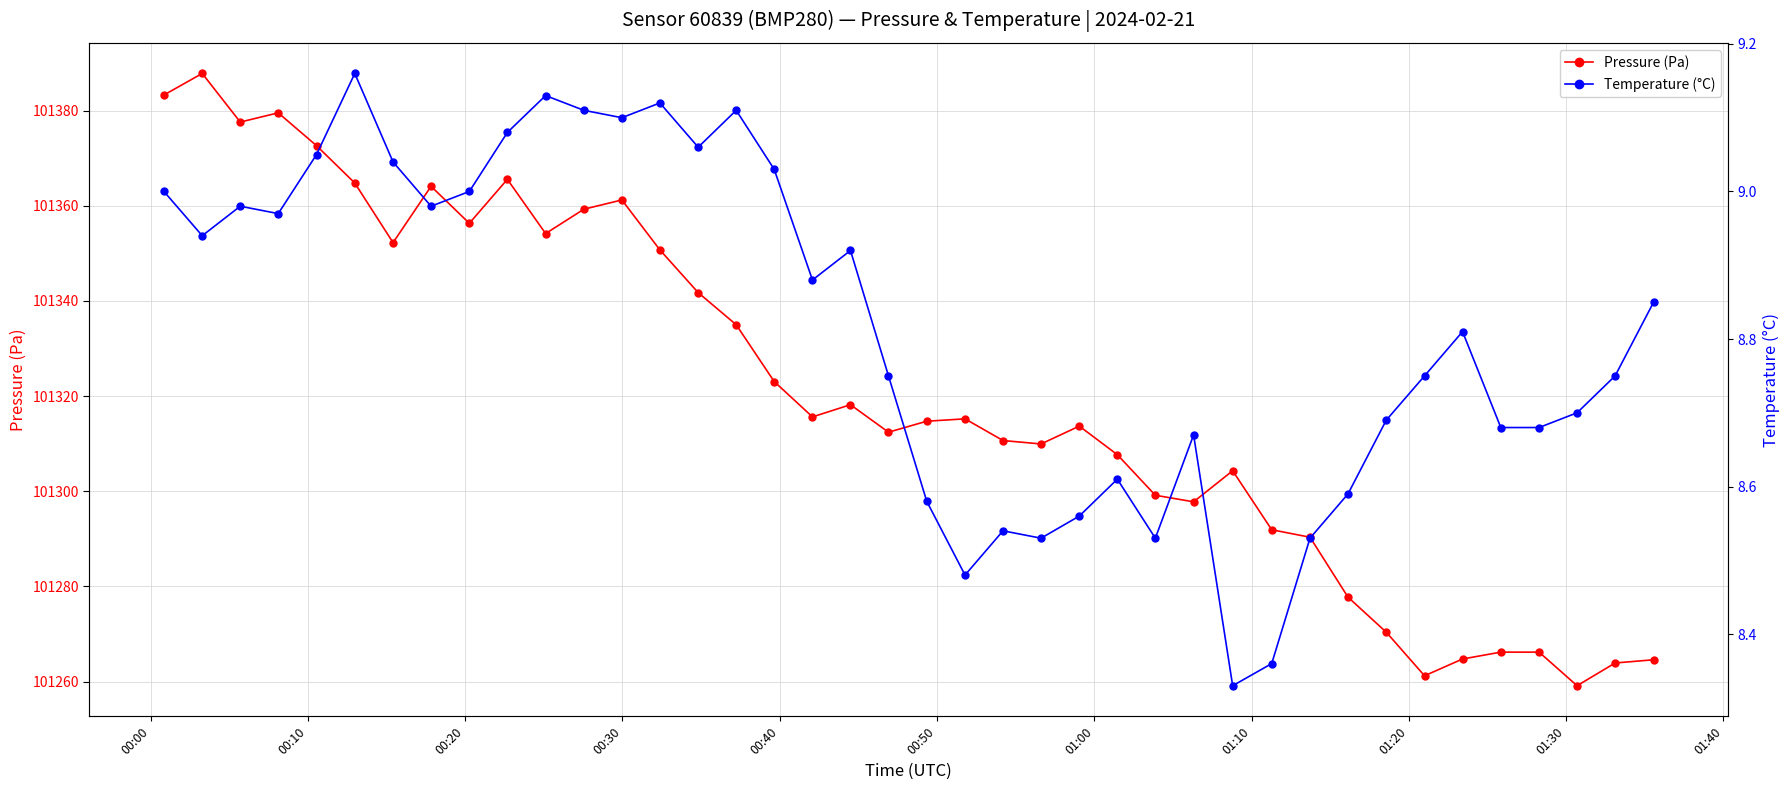

What is the maximum value for Pressure (Pa)?

101387.8